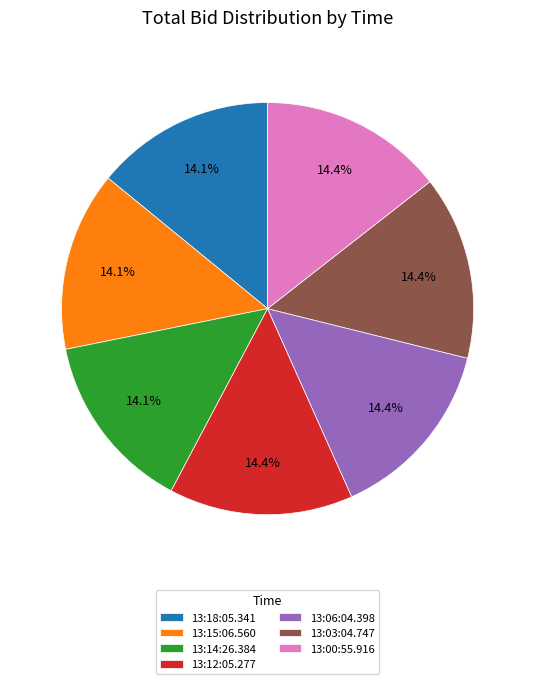

To the nearest percent, what percentage of the pie is 13:15:06.560?

14%